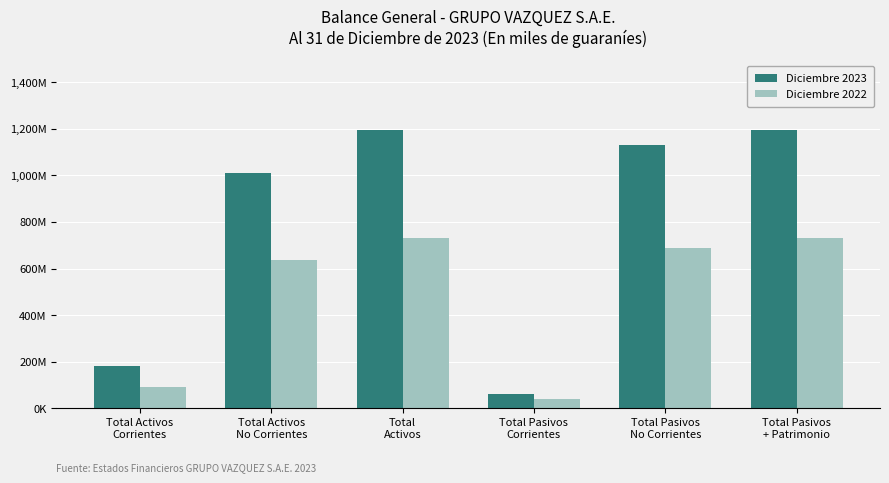

What is the label of the 5th bar from the left?

Total Pasivos
No Corrientes